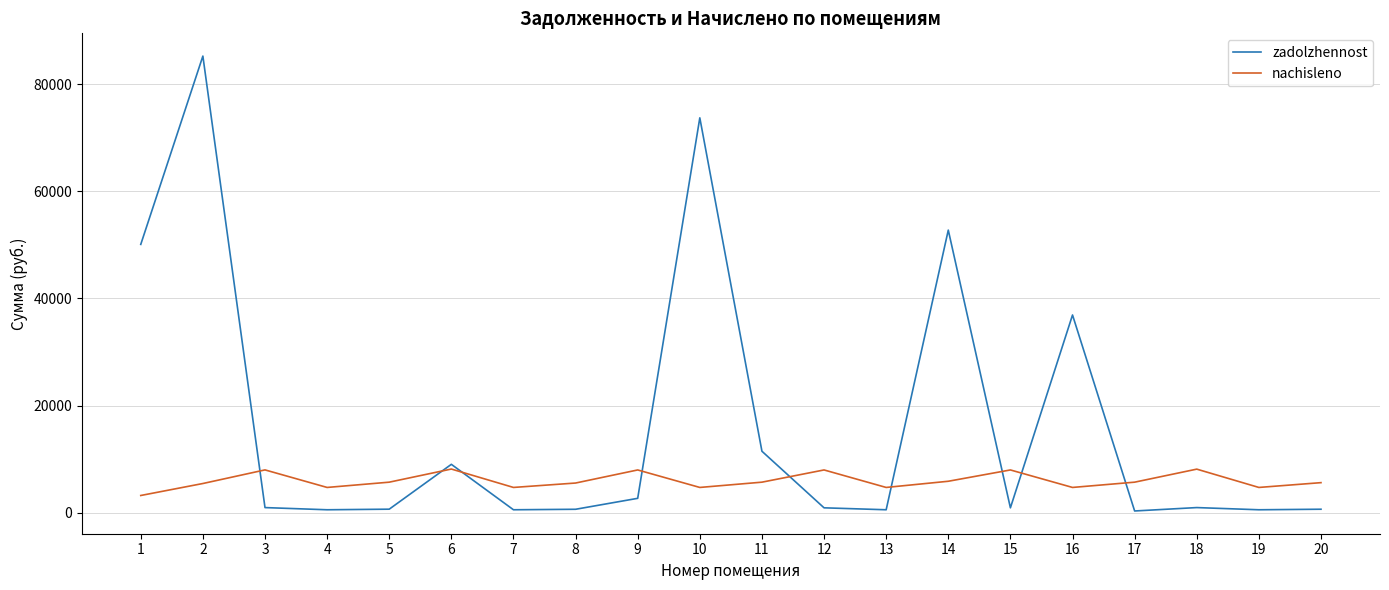

Which series has the largest range (max minus min)?

zadolzhennost